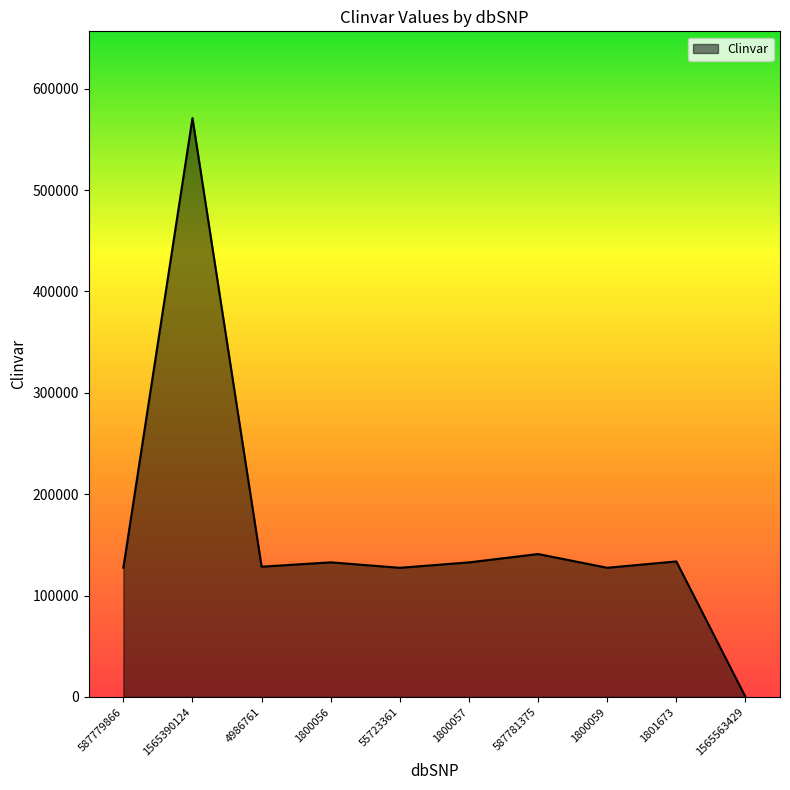

True or false: the data shows 228684 at 1800057.

False